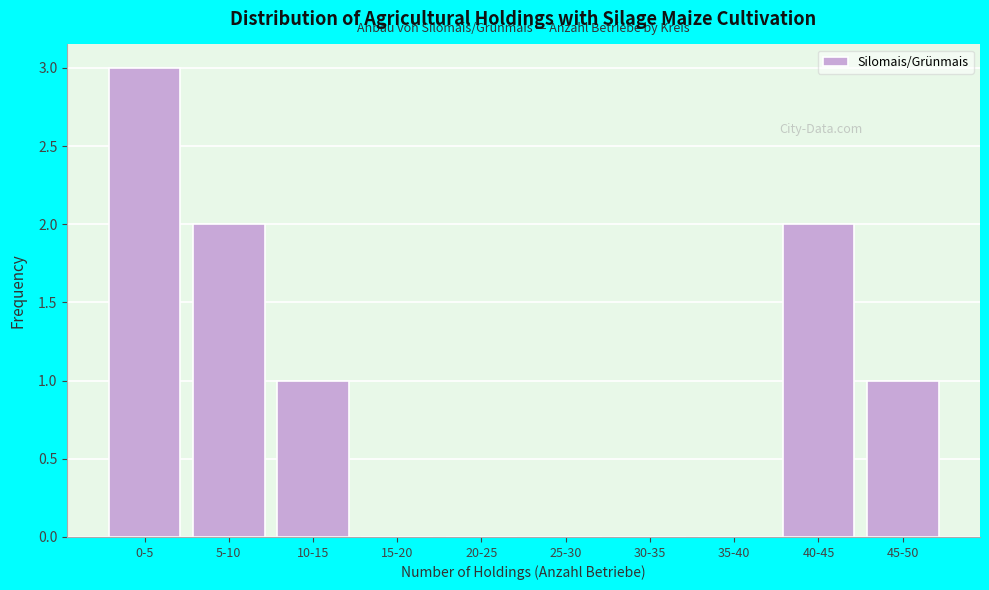

Reading right to left, extract all data points from this chart.

45-50=1	40-45=2	35-40=0	30-35=0	25-30=0	20-25=0	15-20=0	10-15=1	5-10=2	0-5=3